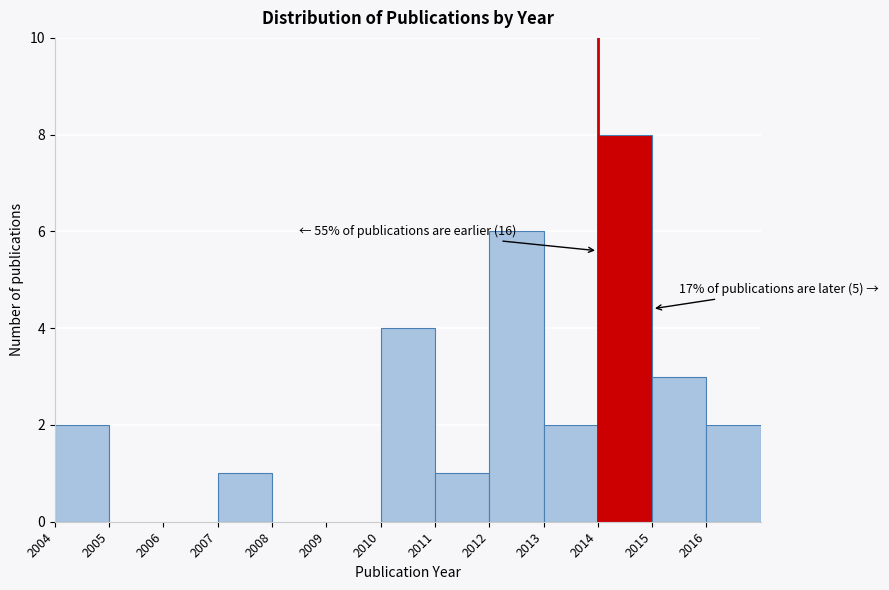

Which range on the x-axis has the tallest bar?

2014 to 2015